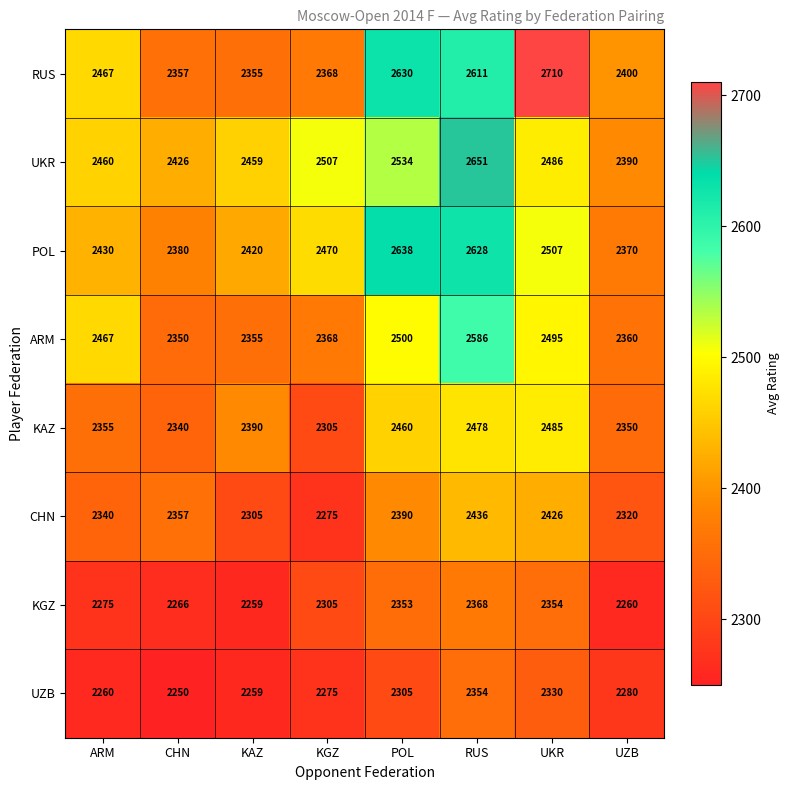

Count the number of categories in the chart.

8